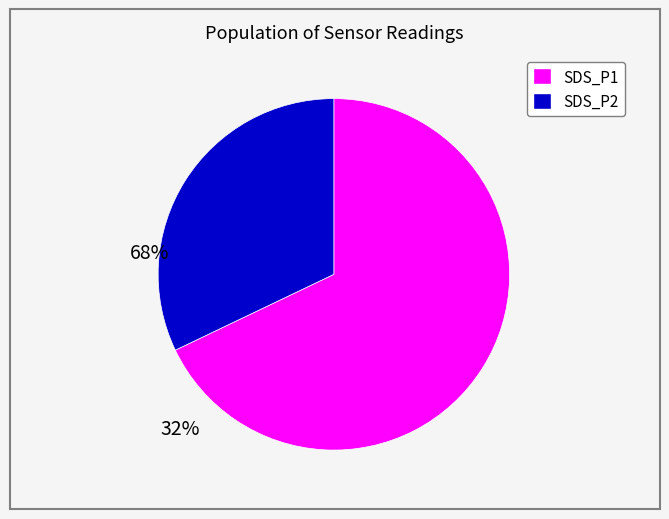

Rank the categories by value from lowest to highest.

SDS_P2, SDS_P1